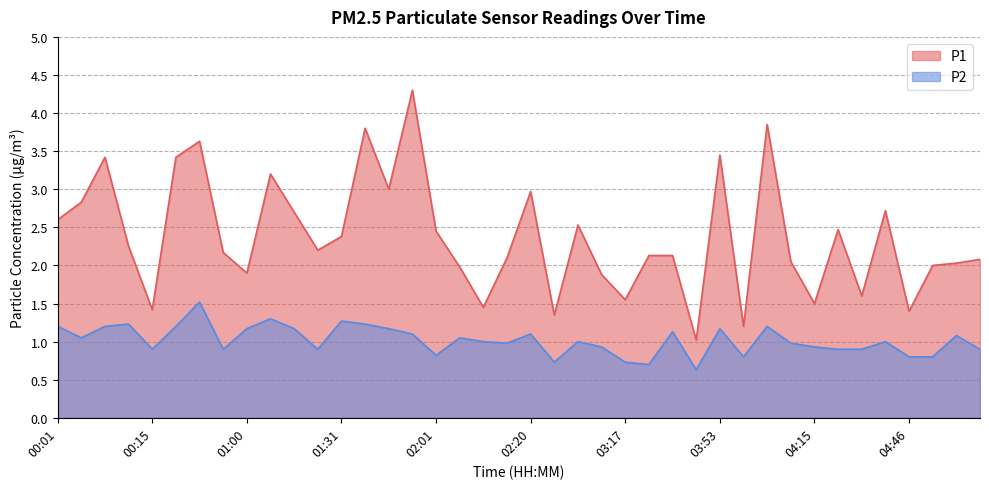

Is it true that P1 equals 2.7 at 03:00?

False